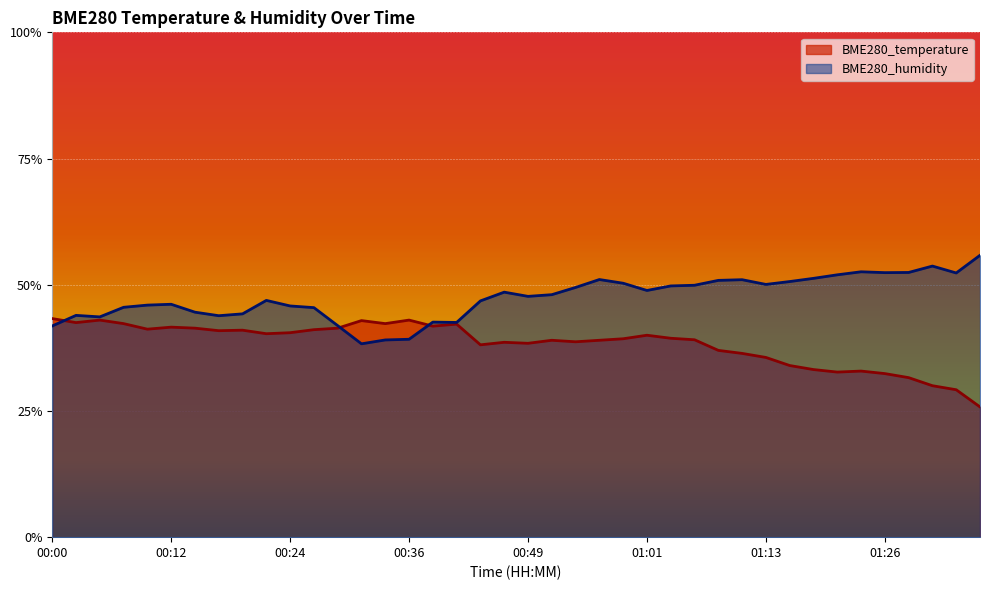

The value of BME280_humidity at 00:15 is 60.1. True or false?

False